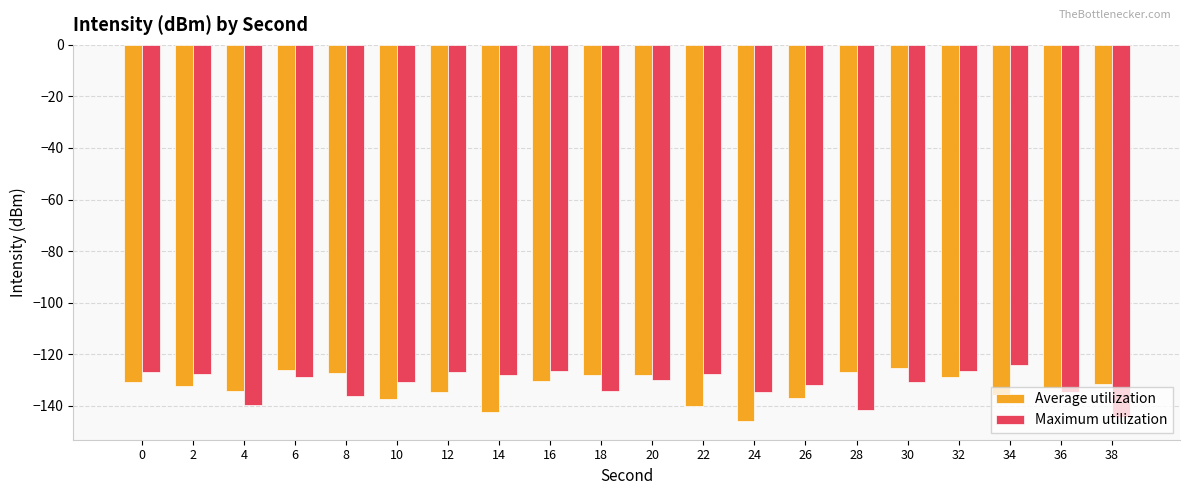

What is the maximum value for Maximum utilization?

-124.1